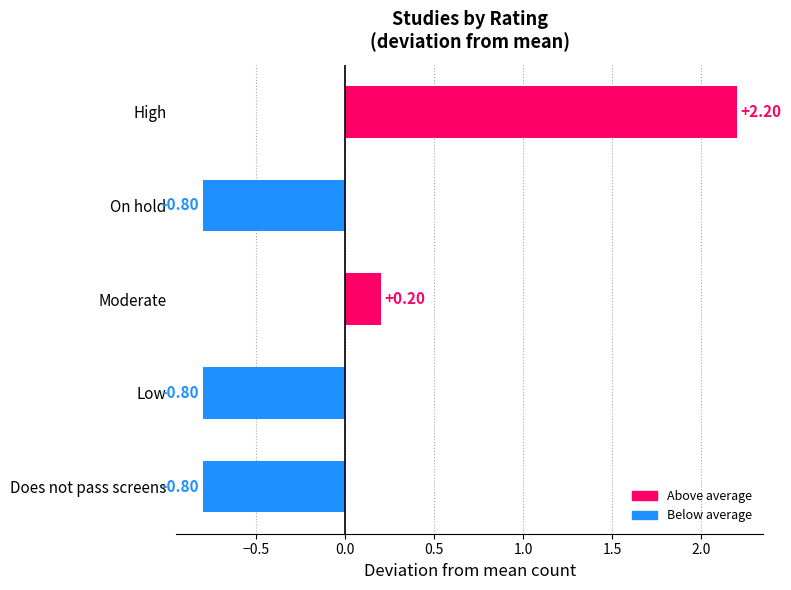

What is the difference between the second highest and second lowest values?

1.0